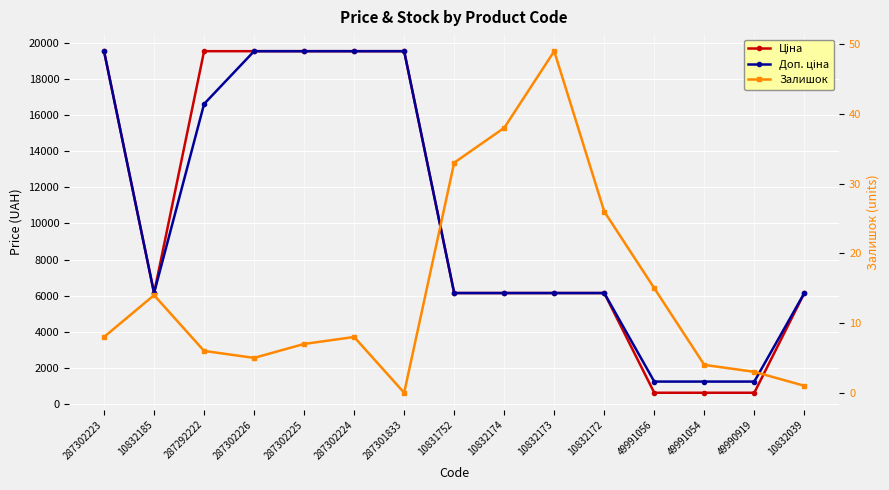

How many values in Залишок are above zero?

14